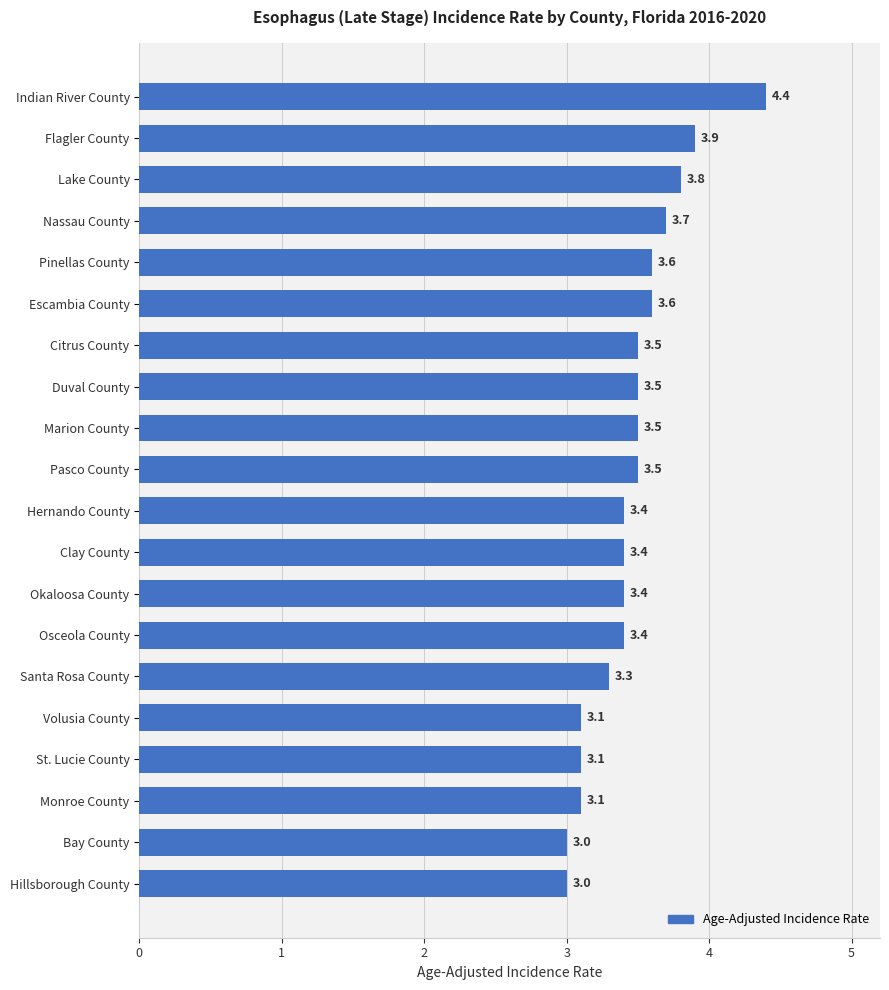

What is the difference between the maximum and minimum values?

1.4